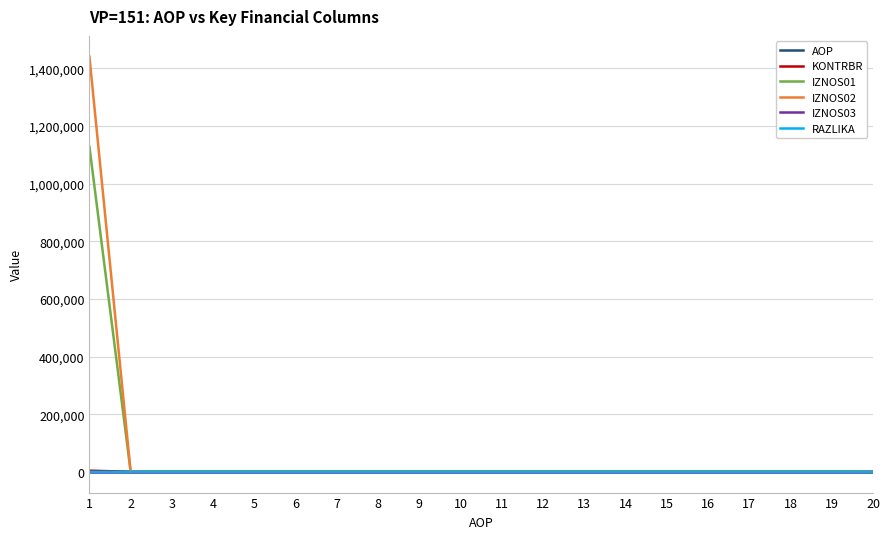

Which series has the largest range (max minus min)?

IZNOS02